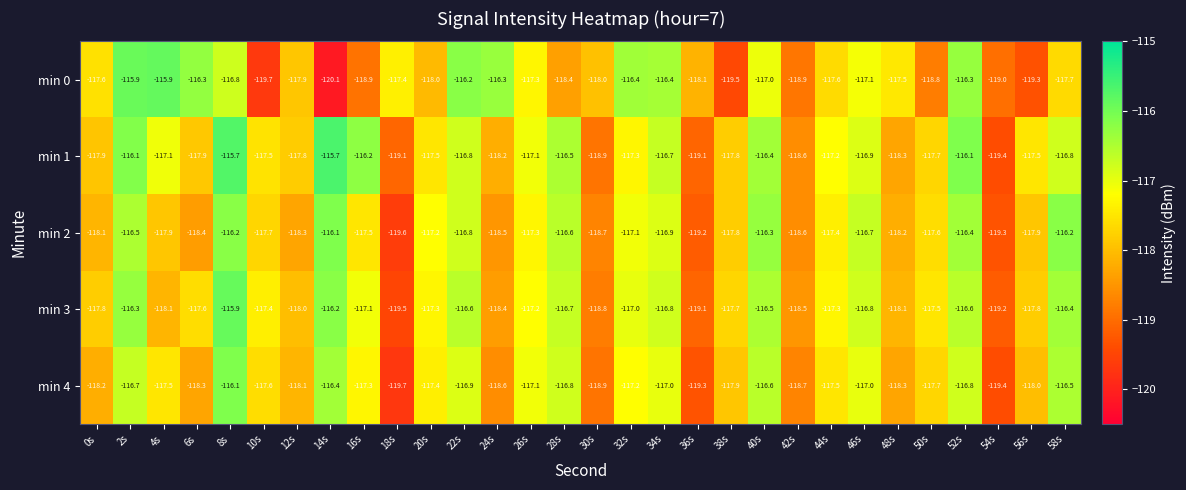

Read the min 2 value at 58s.

-116.2